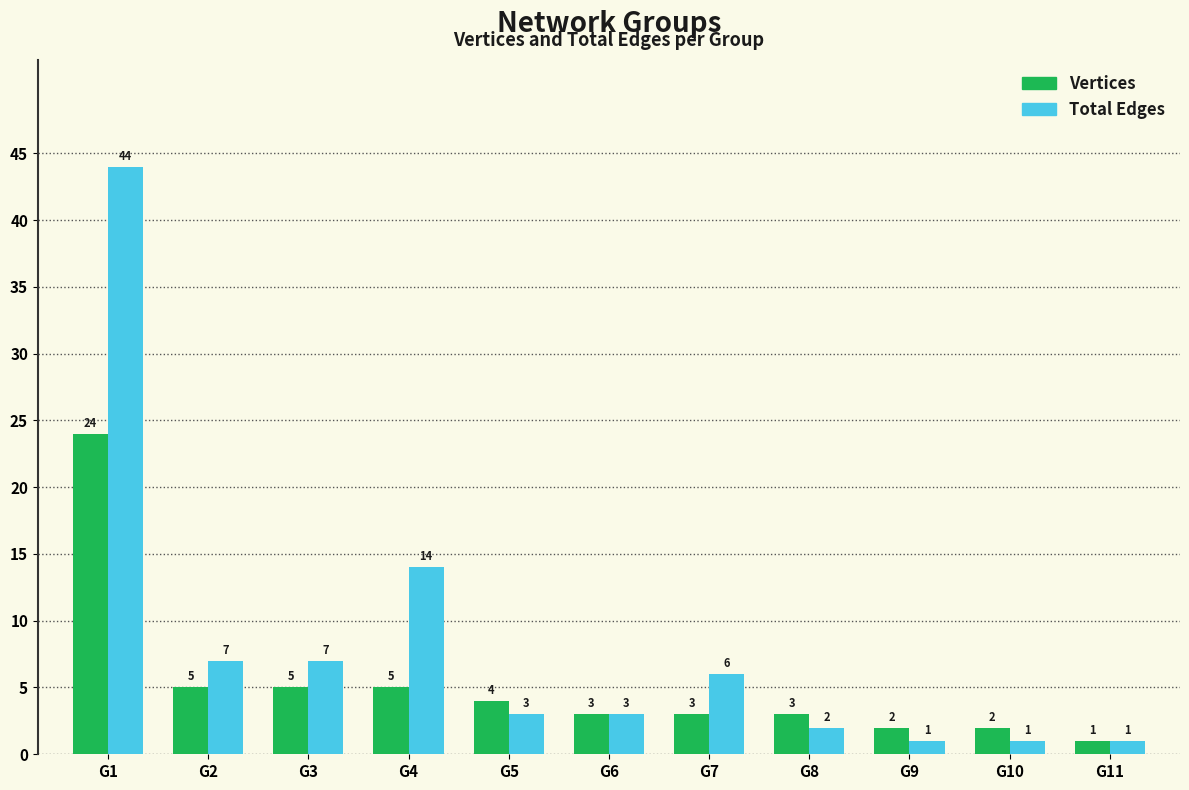

What is the maximum value shown in the chart?

44